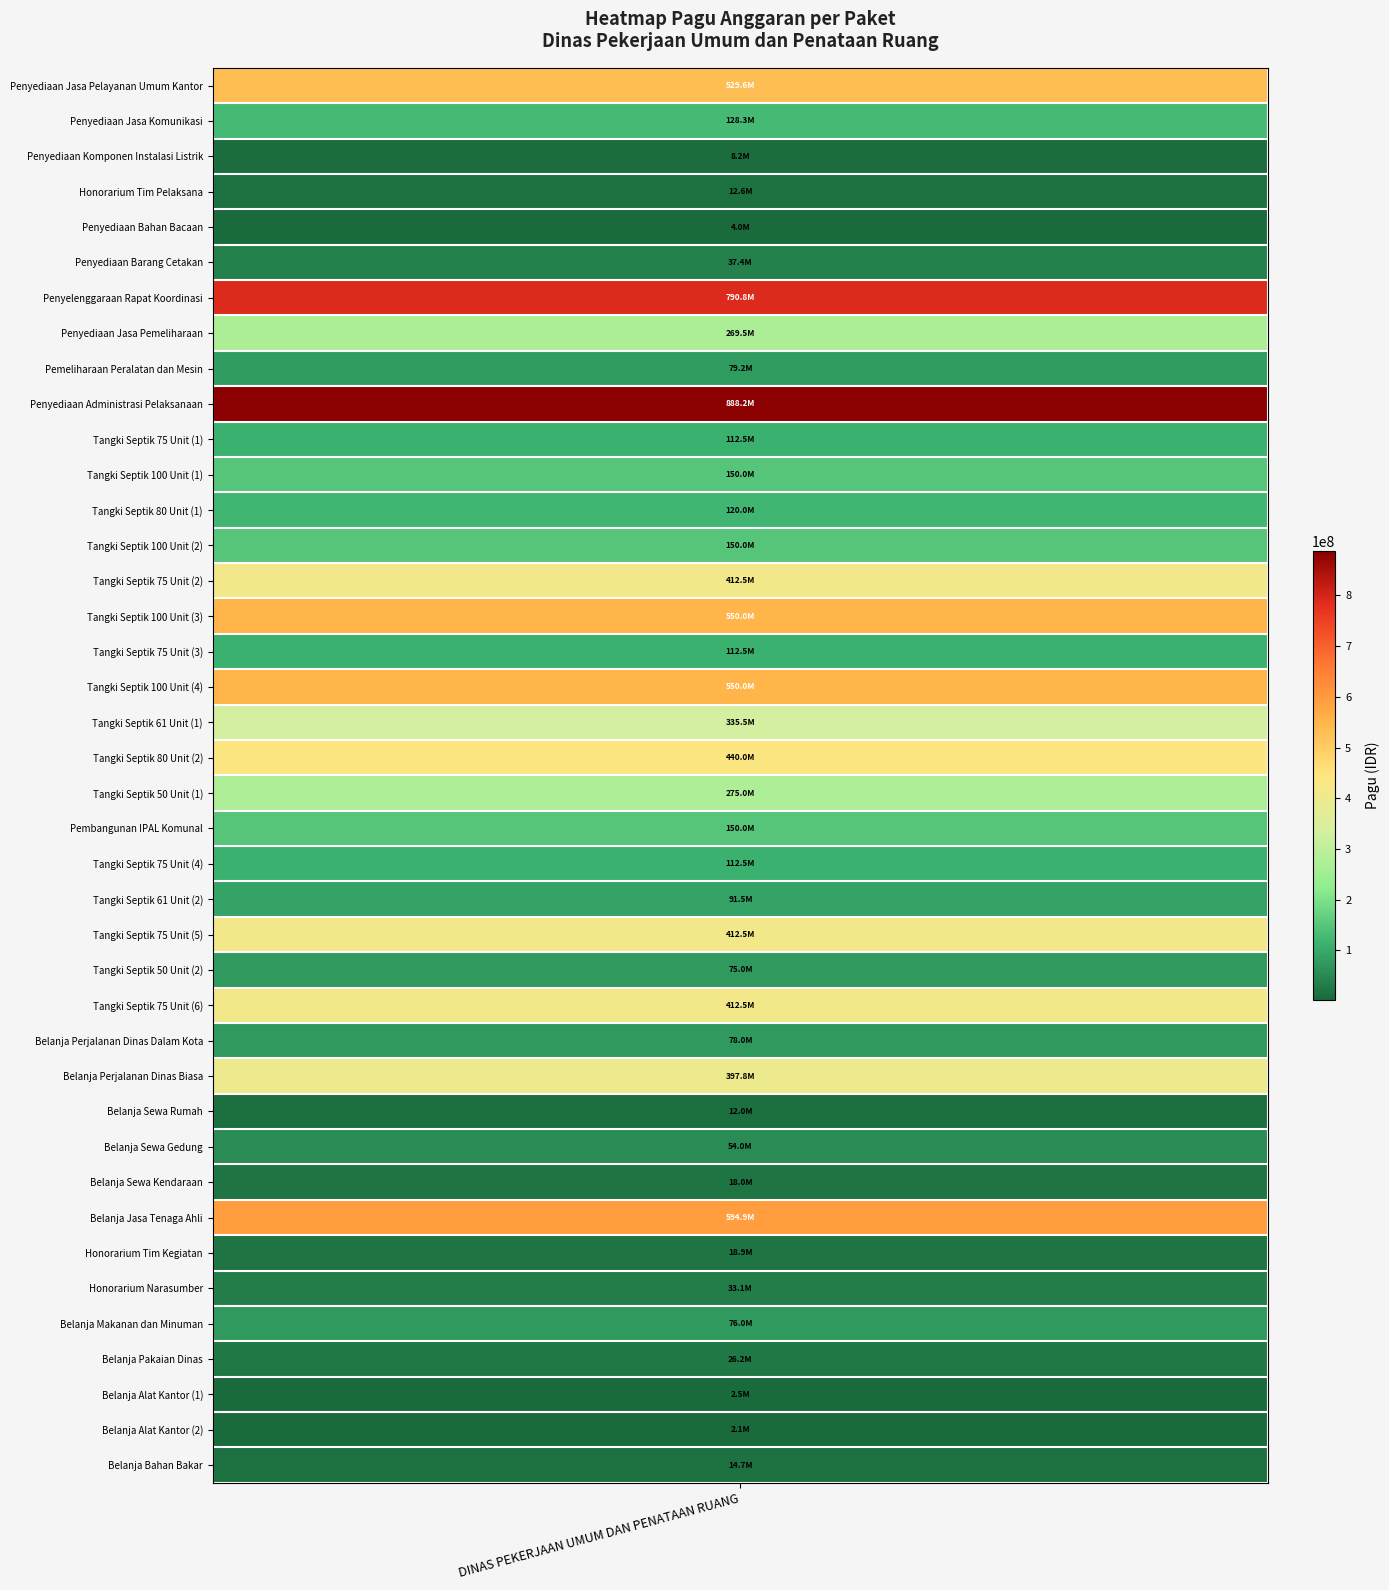

List the labels in order of value, smallest first.

38, 37, 4, 2, 29, 3, 39, 31, 33, 36, 34, 5, 30, 25, 35, 27, 8, 23, 10, 16, 22, 12, 1, 11, 13, 21, 7, 20, 18, 28, 14, 24, 26, 19, 0, 15, 17, 32, 6, 9